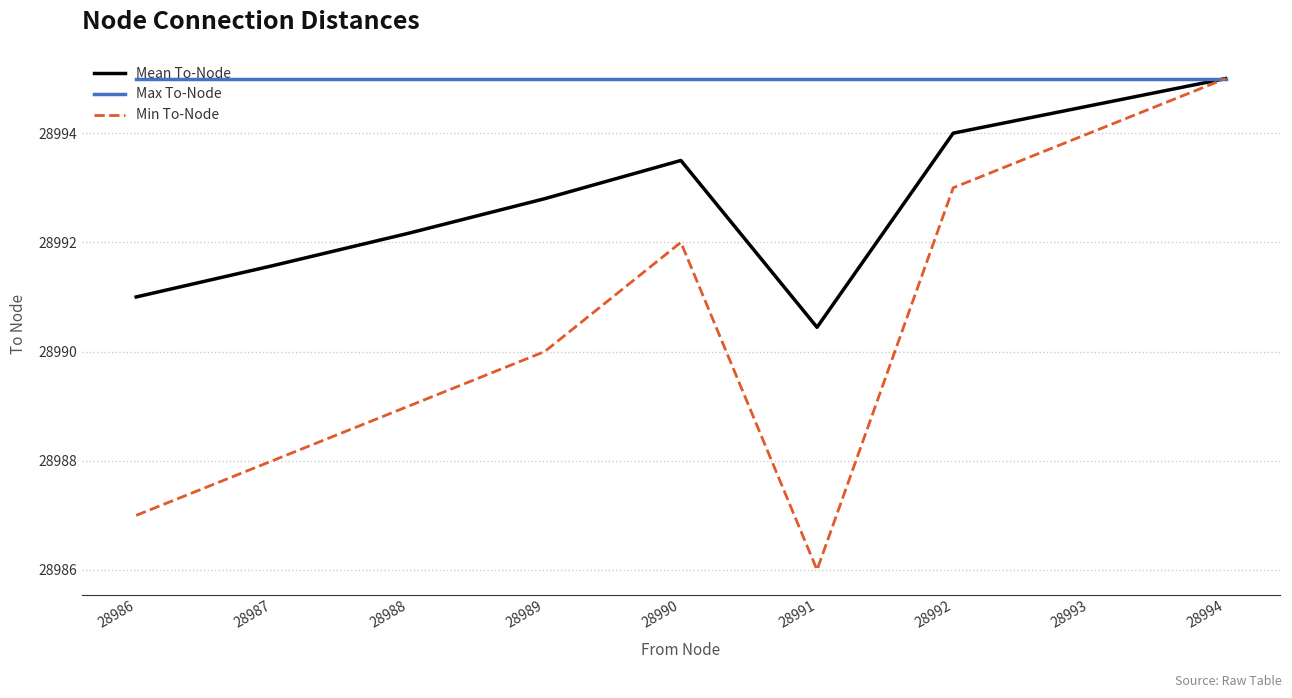

How many categories are shown in the chart?

9